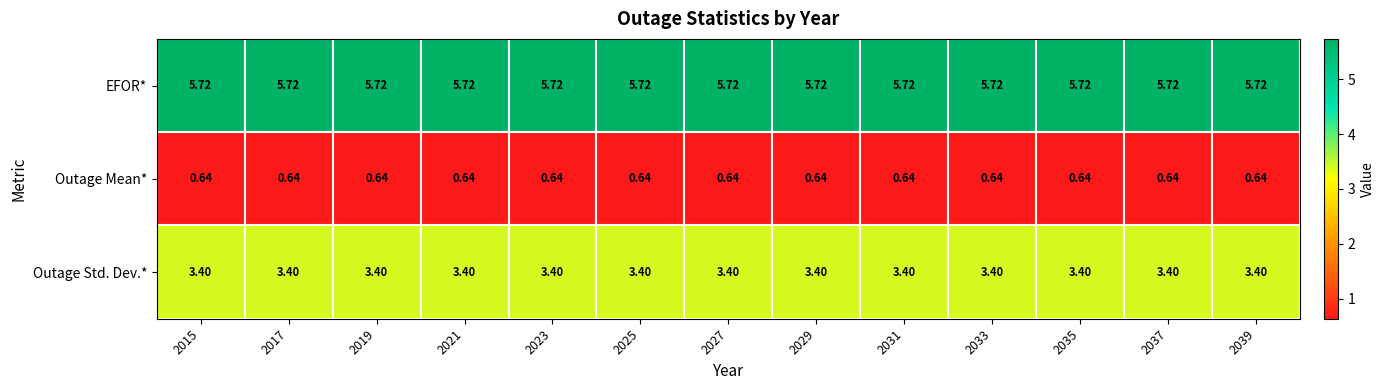

Rank the series at 2027 from highest to lowest value.

EFOR*, Outage Std. Dev.*, Outage Mean*